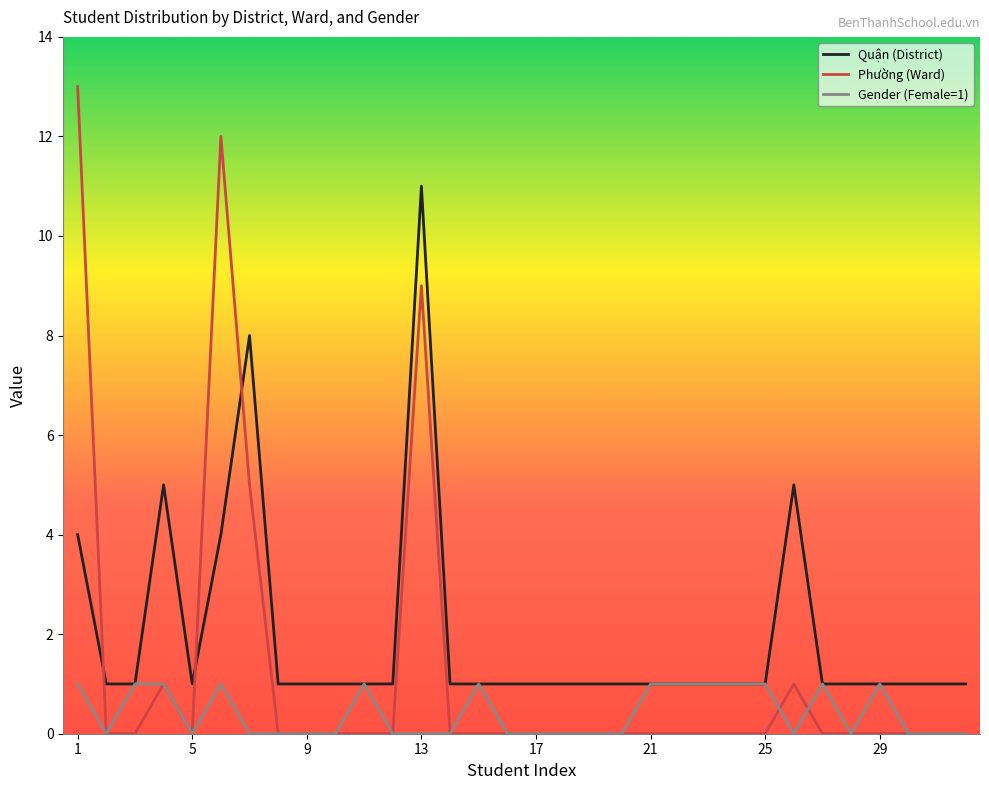

What is the difference between the maximum and minimum values in the Phường (Ward) series?

13